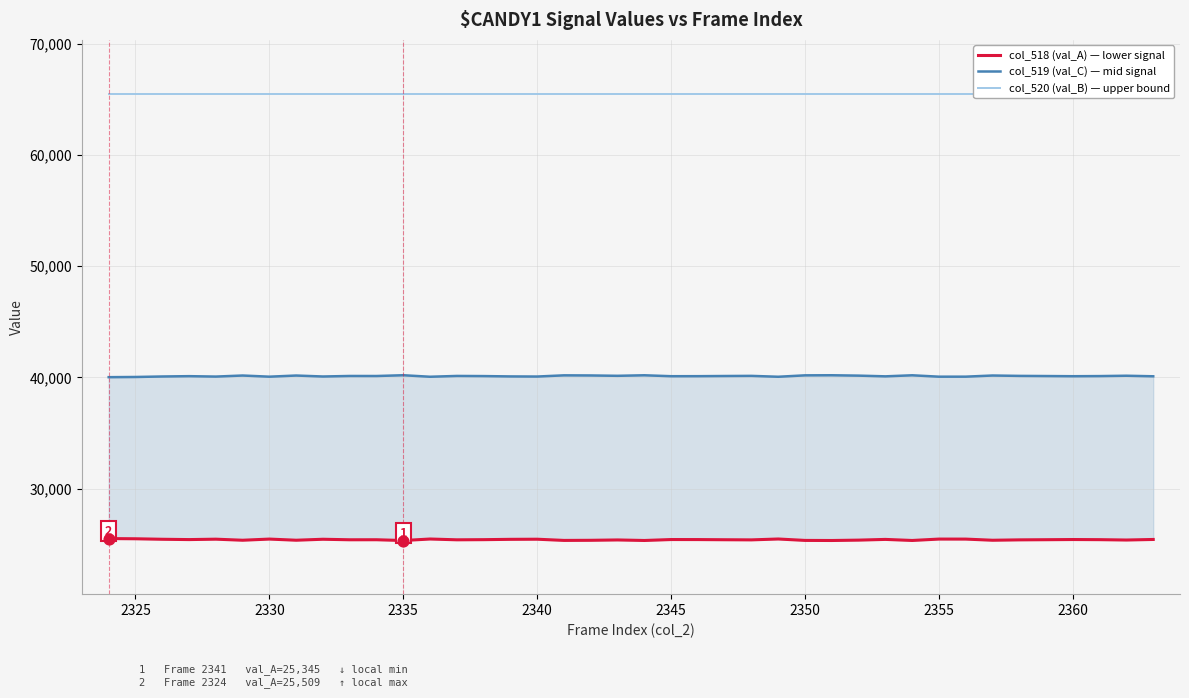

Which series contains the lowest Y value?

col_518 (val_A) — lower signal